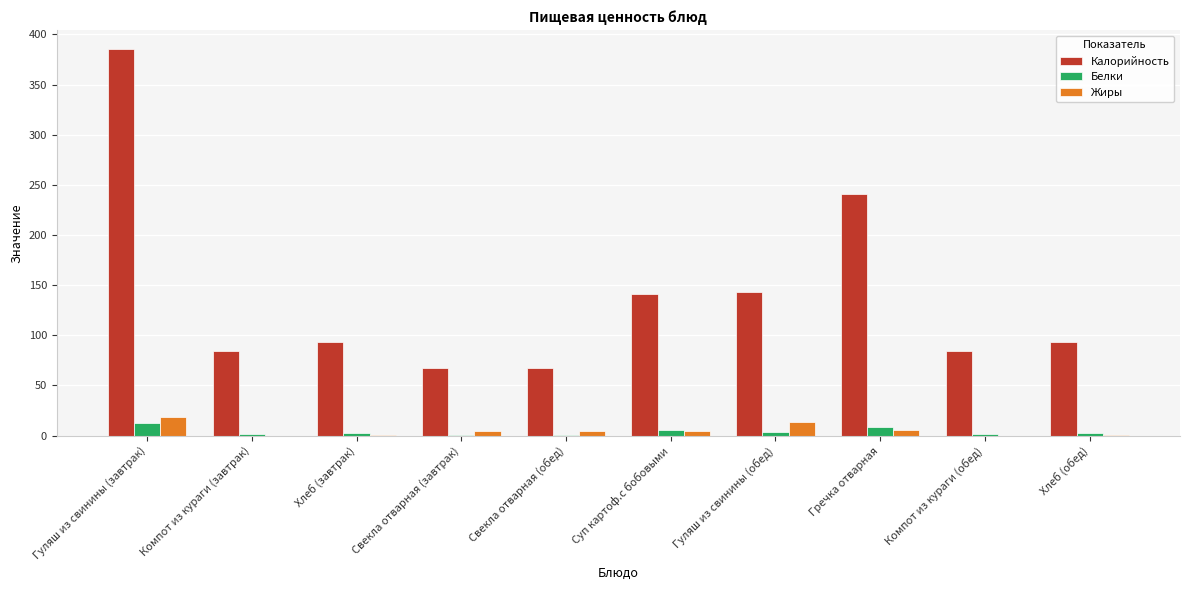

What is the total value across all series at Суп картоф.с бобовыми?

151.9